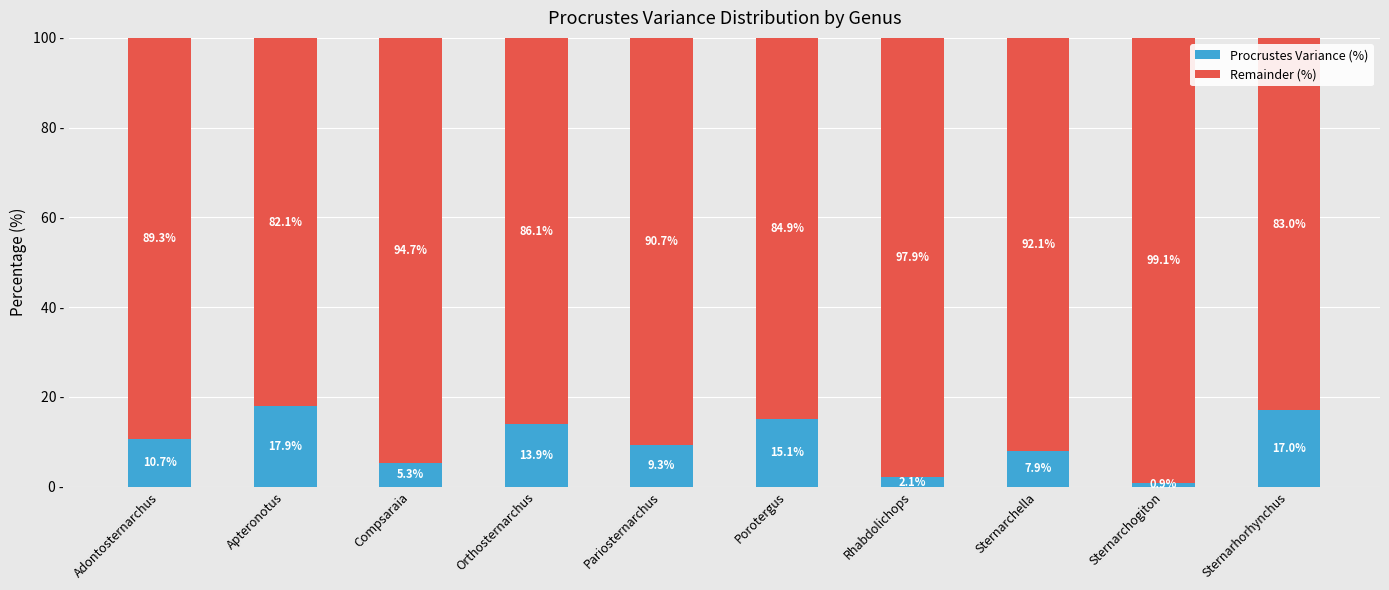

Which category has the lowest value in the Procrustes Variance (%) series?

Sternarchogiton